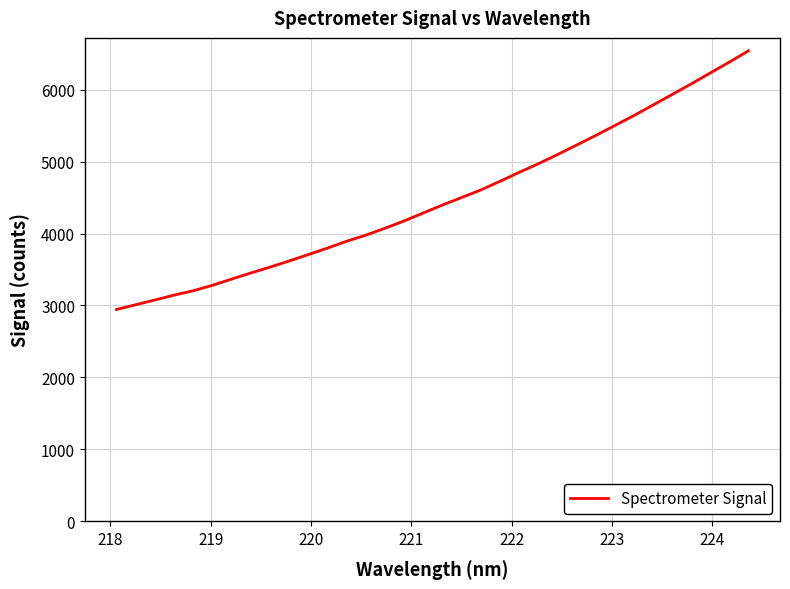

What is the difference between the maximum and minimum values?

3596.7